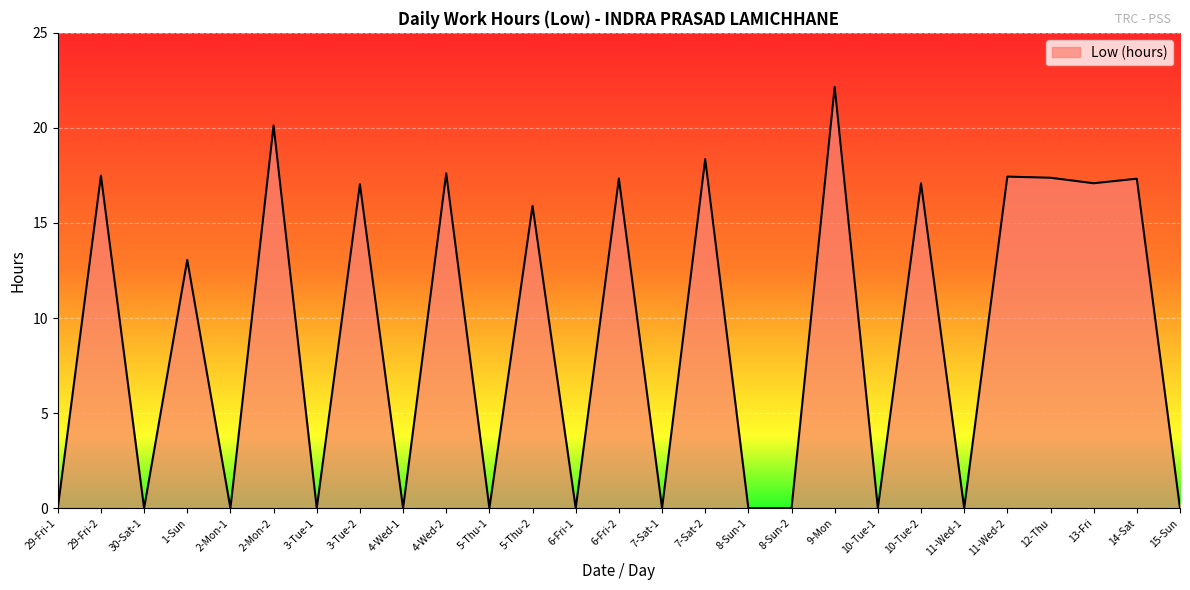

What is the ratio of the value at 5-Thu-2 to the value at 12-Thu?

0.9